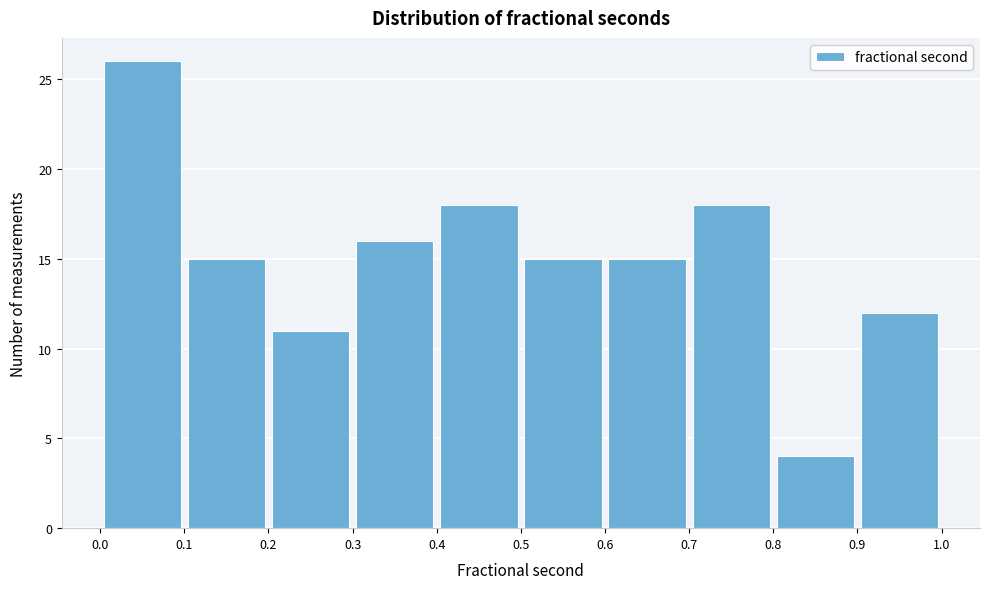

How tall is the bar that spans 0.1 to 0.2 on the x-axis? The values are not printed on the chart, so give them approximately, as read against the axis.

15